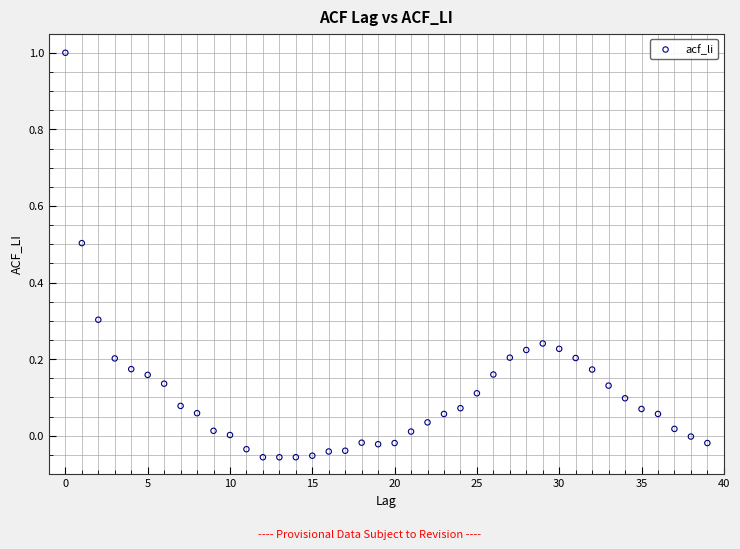

What is the range of Y values (max minus min)?

1.1